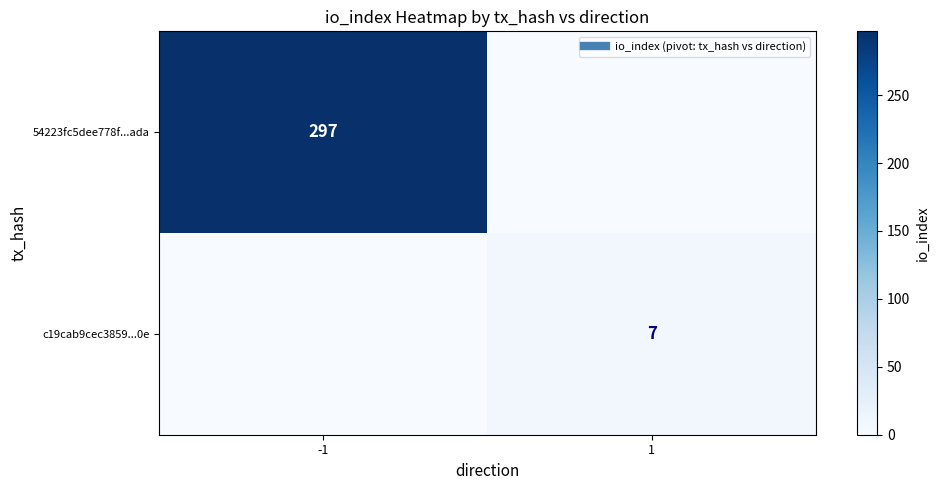

Count the number of categories in the chart.

2